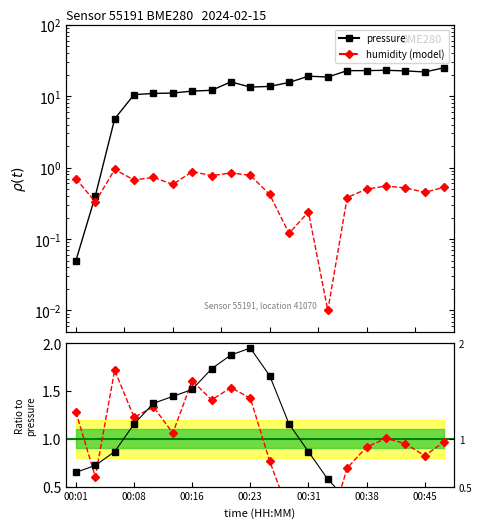

What is the label of the 15th point from the left?

14